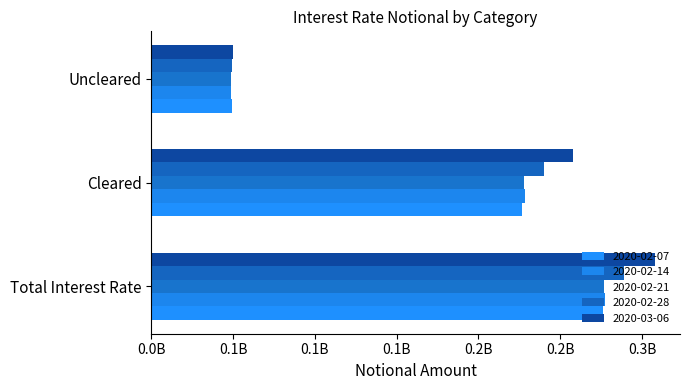

What is the difference between the second highest and minimum values in the 2020-02-14 series?

179488675